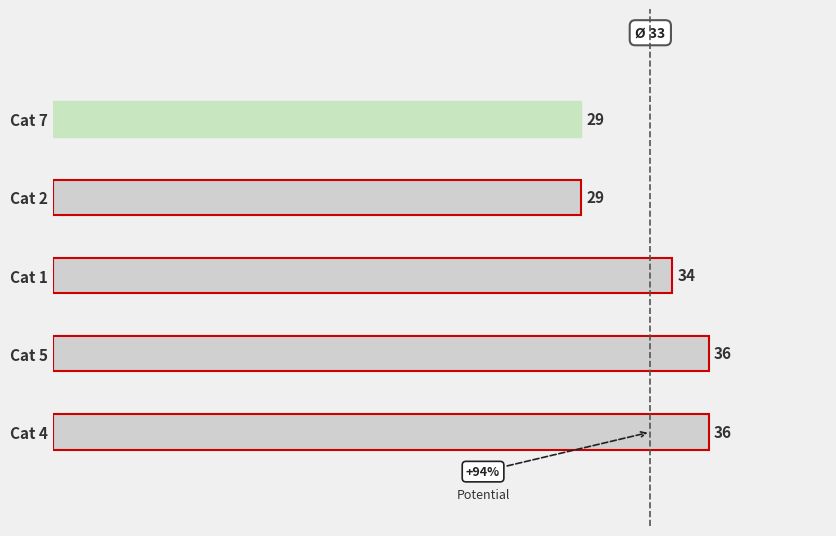

Count the number of data series in this chart.

1